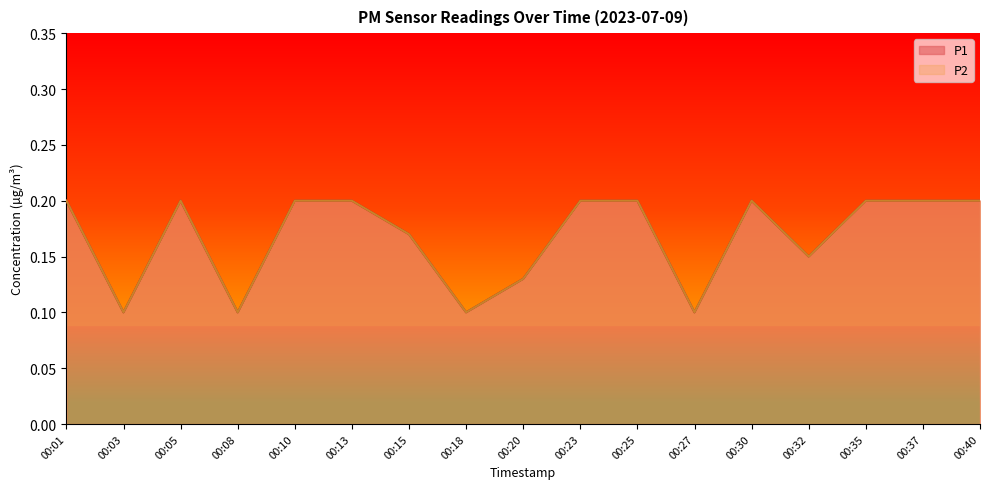

At which category does P2 reach its first local valley?

00:03